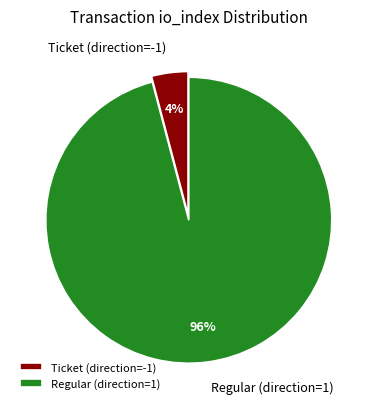

Does any single category account for the majority?

Yes